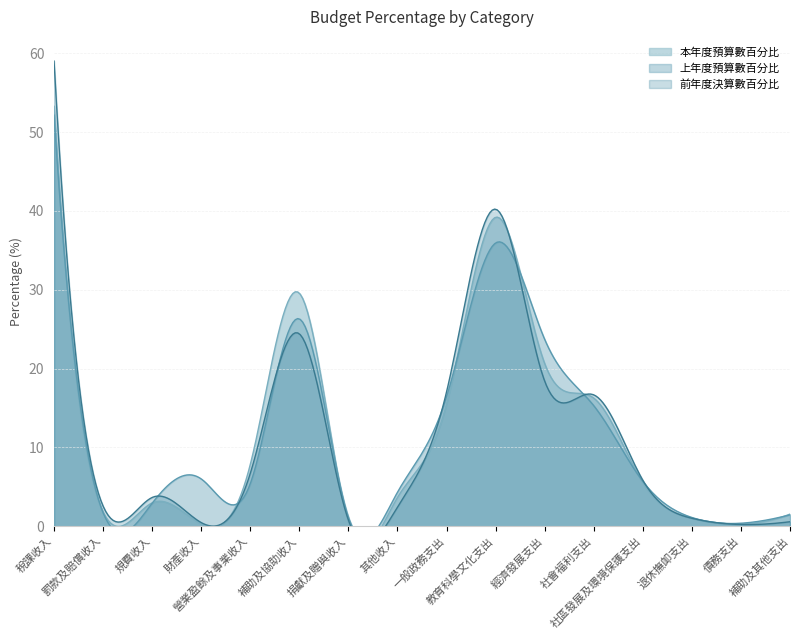

Which series has the widest spread of values?

前年度決算數百分比